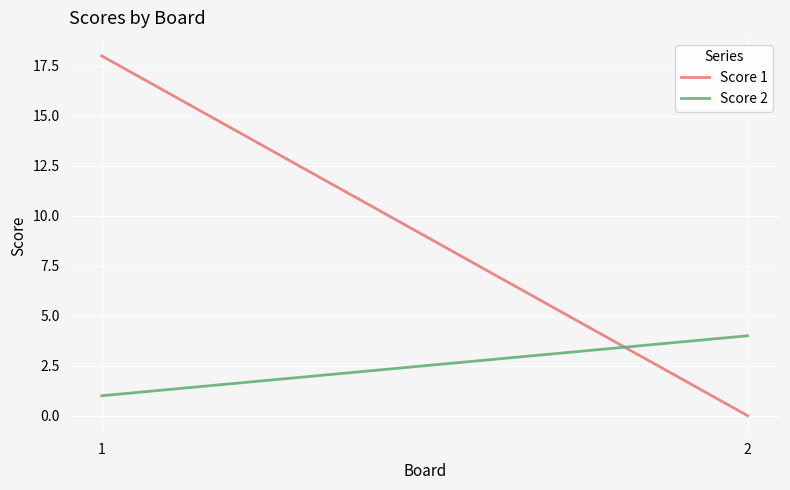

Between 1 and 2, which series saw the biggest shift?

Score 1